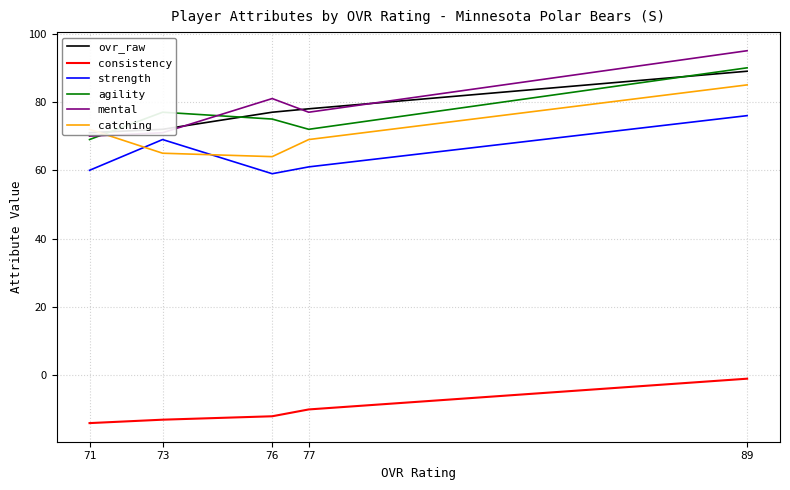

Which series has the largest total across all categories?

mental